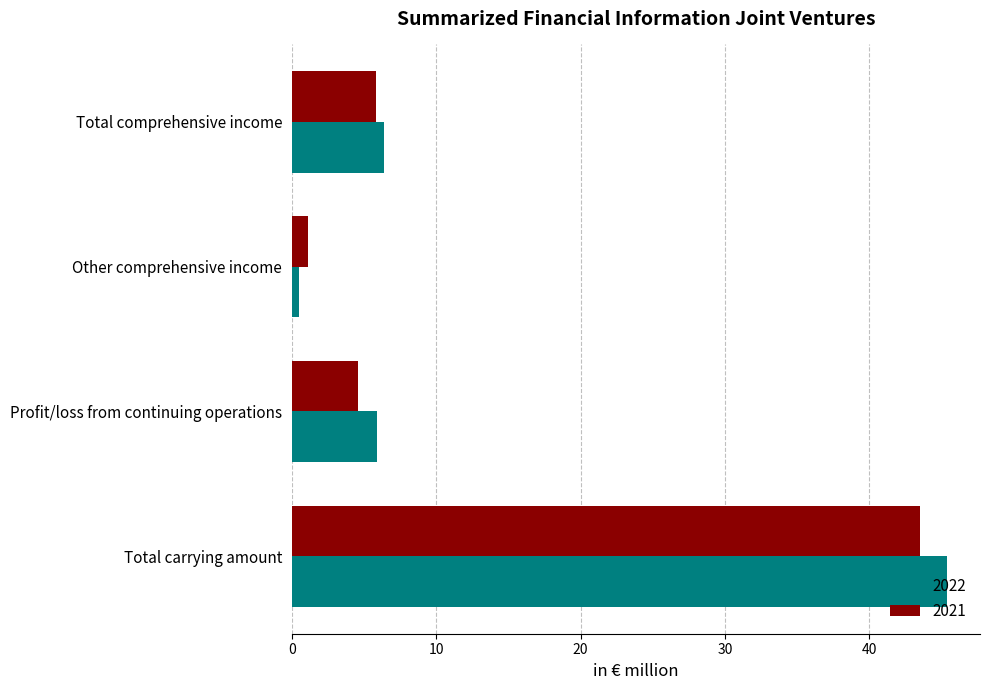

Rank the categories by 2021 value from highest to lowest.

Total carrying amount, Total comprehensive income, Profit/loss from continuing operations, Other comprehensive income